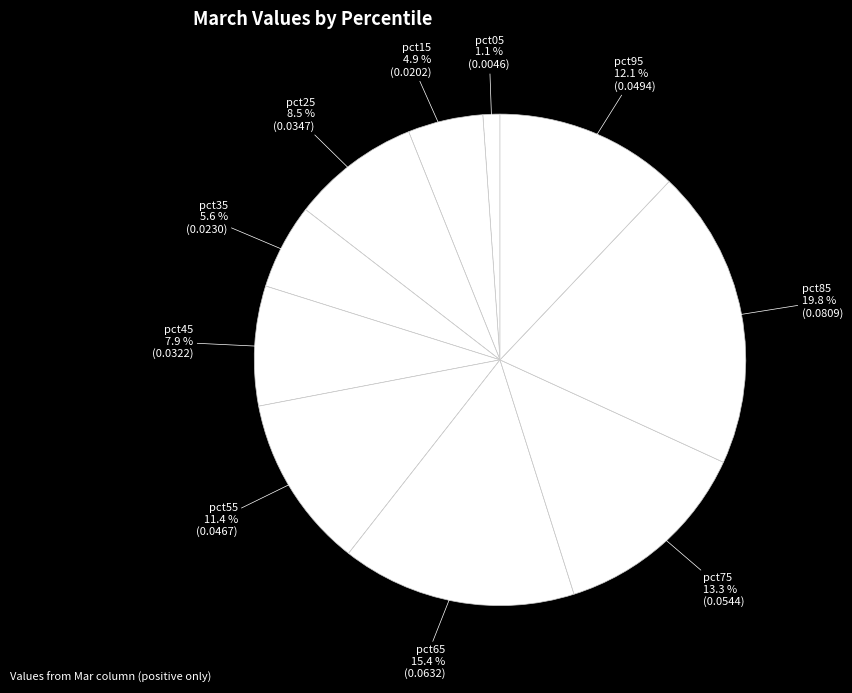

How many slices are in this pie chart?

10